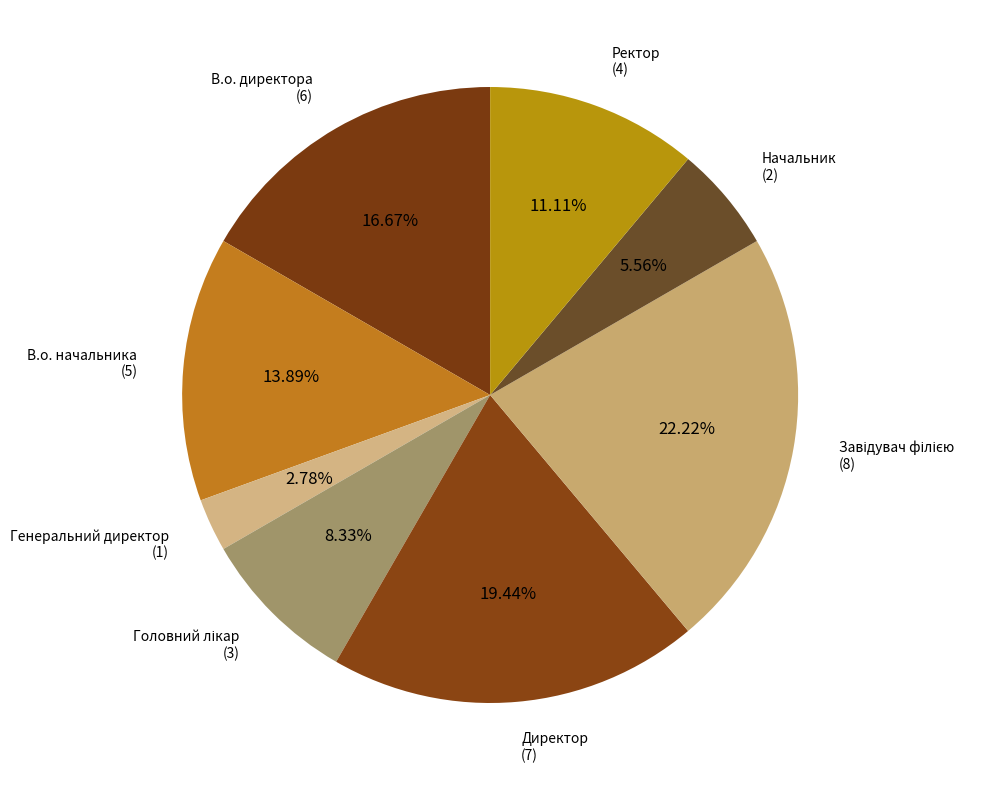

The Начальник slice represents 1% of the pie. True or false?

False